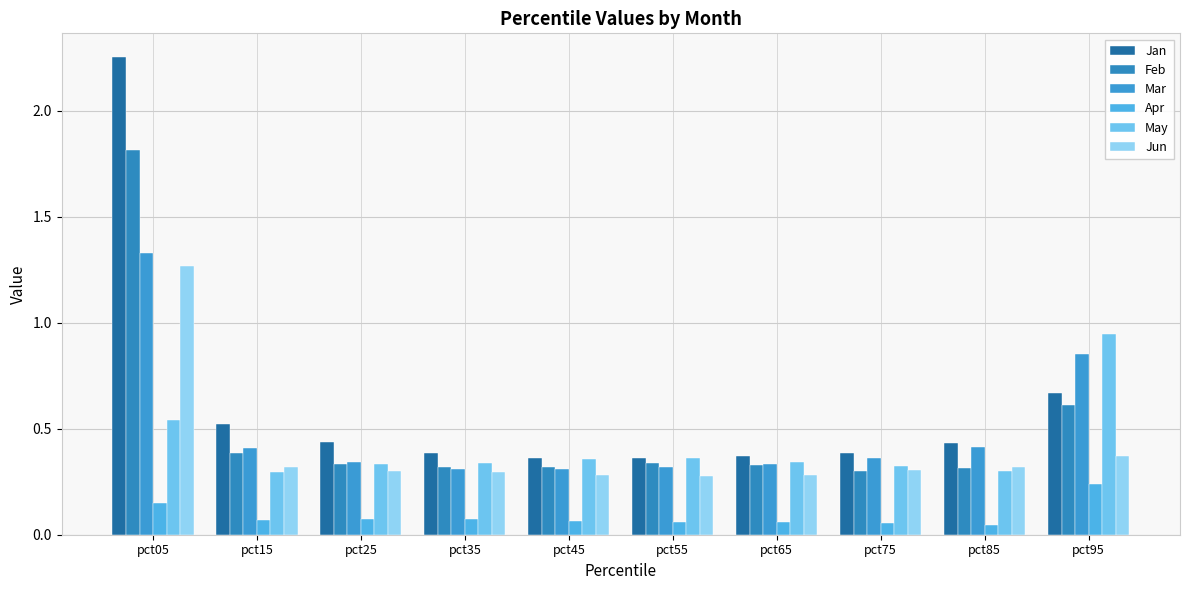

Reading left to right, transcribe all the data shown in this chart.

Jan: 2.3	0.5	0.4	0.4	0.4	0.4	0.4	0.4	0.4	0.7
Feb: 1.8	0.4	0.3	0.3	0.3	0.3	0.3	0.3	0.3	0.6
Mar: 1.3	0.4	0.3	0.3	0.3	0.3	0.3	0.4	0.4	0.9
Apr: 0.1	0.1	0.1	0.1	0.1	0.1	0.1	0.1	0.0	0.2
May: 0.5	0.3	0.3	0.3	0.4	0.4	0.3	0.3	0.3	0.9
Jun: 1.3	0.3	0.3	0.3	0.3	0.3	0.3	0.3	0.3	0.4